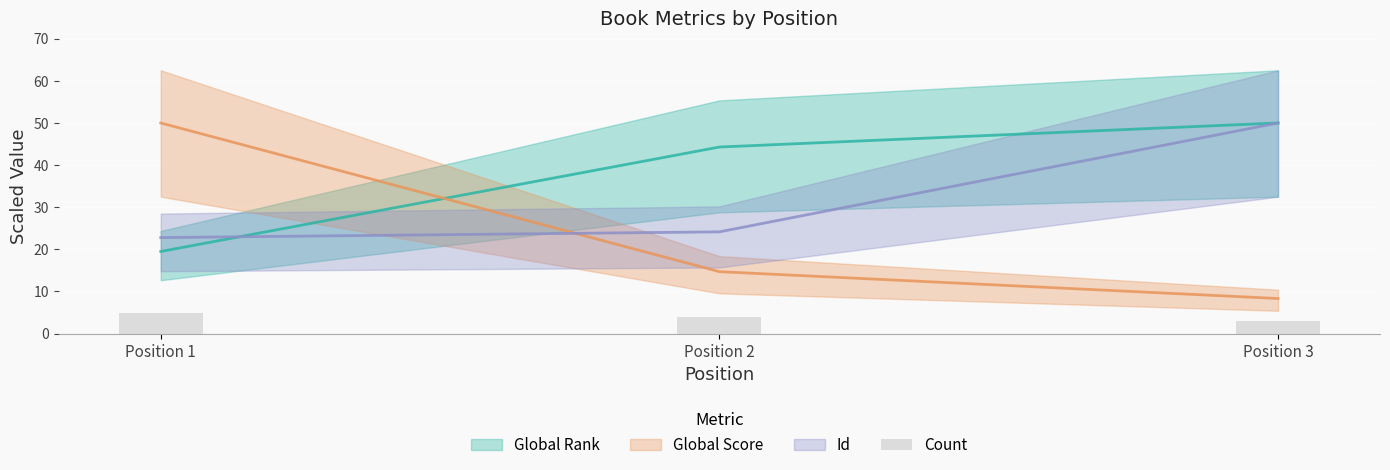

The chart shows a value of 1 at Position 3. True or false?

False